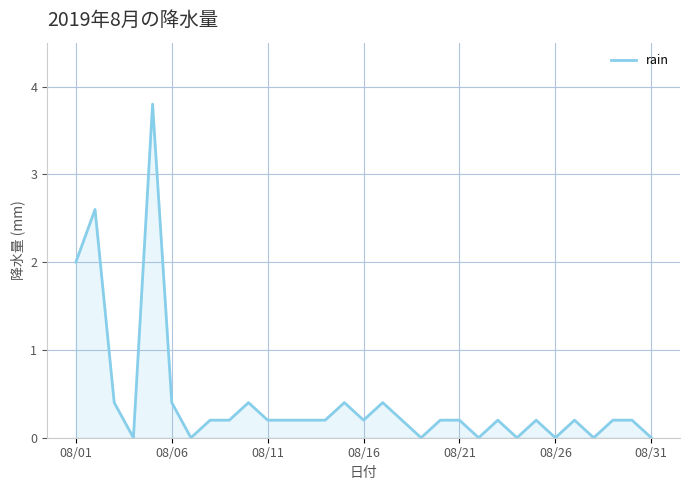

Count the number of categories in the chart.

31